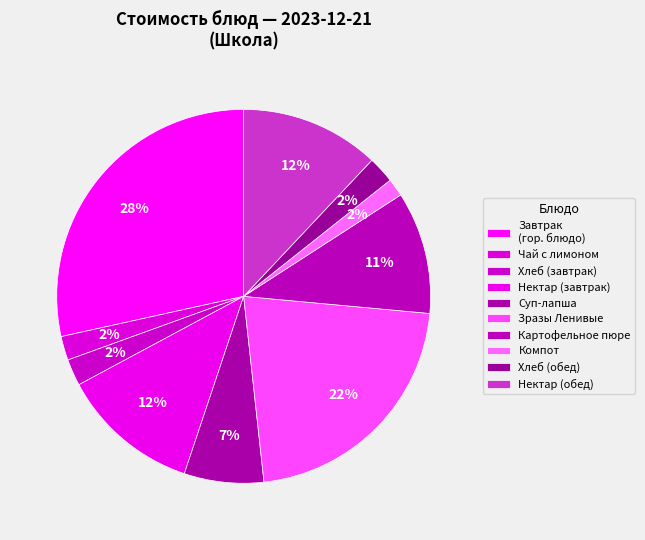

Count the number of slices in the pie.

10